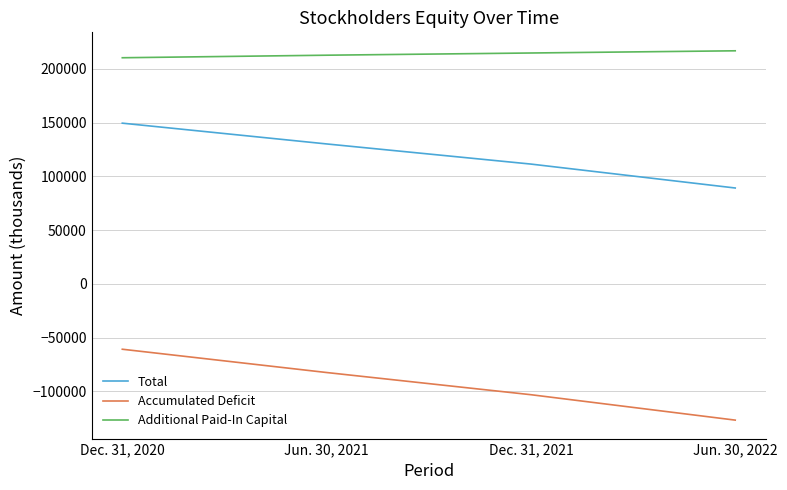

What is the smallest value displayed?

-126768